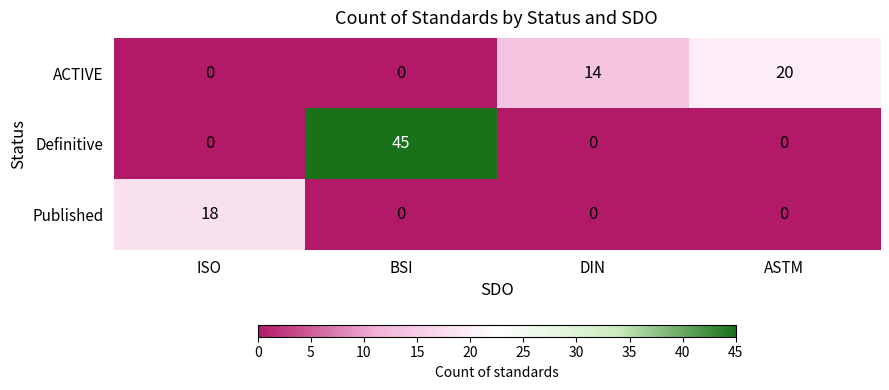

Reading left to right, list all the values displayed in this chart.

ACTIVE: ISO=0	BSI=0	DIN=14	ASTM=20
Definitive: ISO=0	BSI=45	DIN=0	ASTM=0
Published: ISO=18	BSI=0	DIN=0	ASTM=0